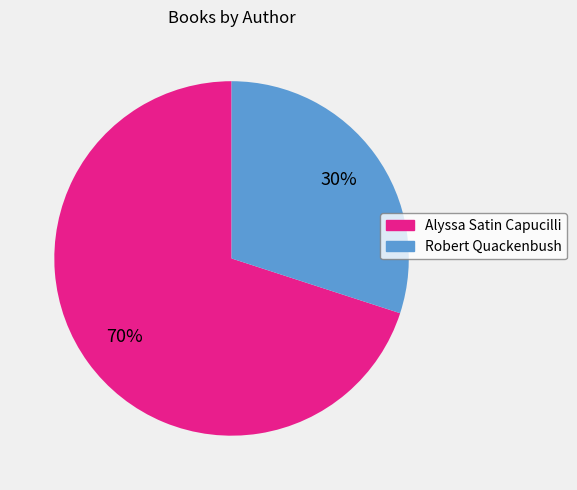

The Robert Quackenbush slice represents 36% of the pie. True or false?

False